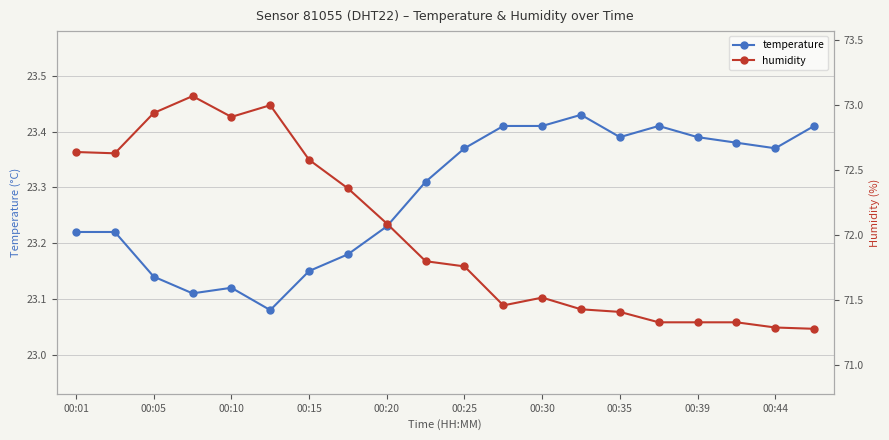

True or false: temperature has a value of 15.9 at 00:10.

False